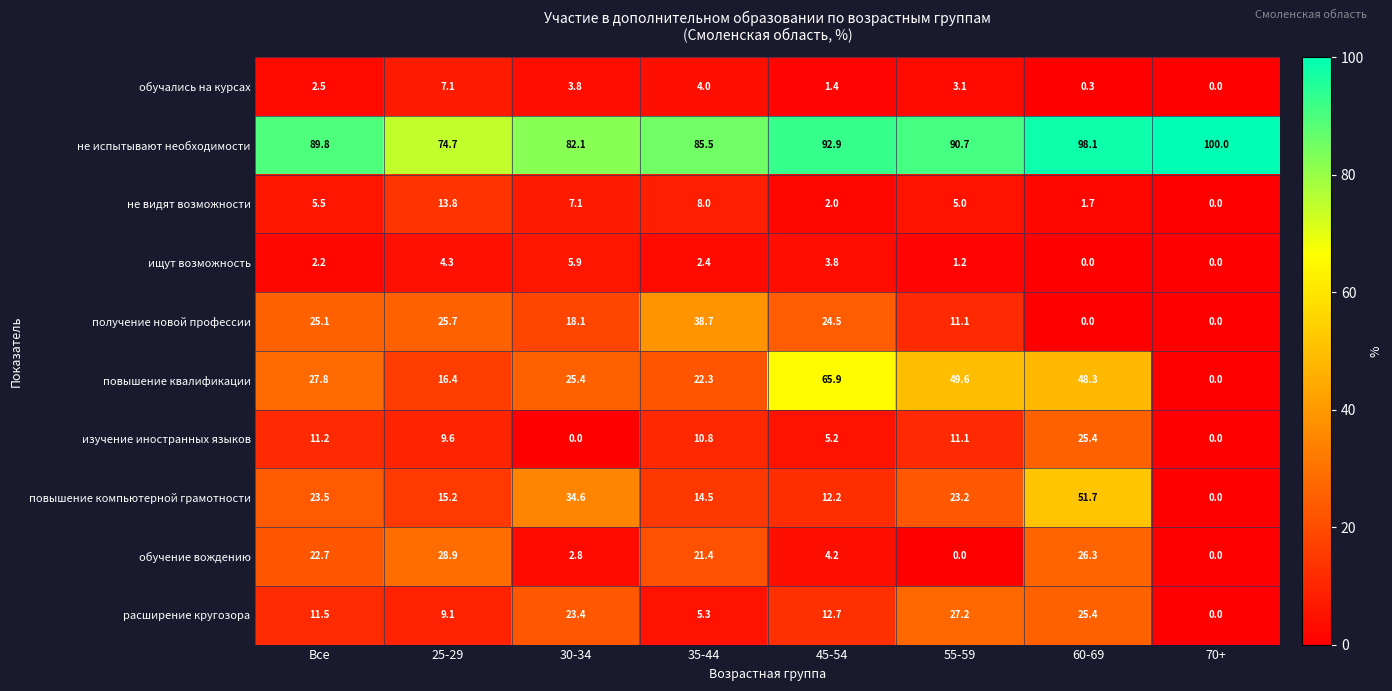

How many categories are shown in the chart?

8